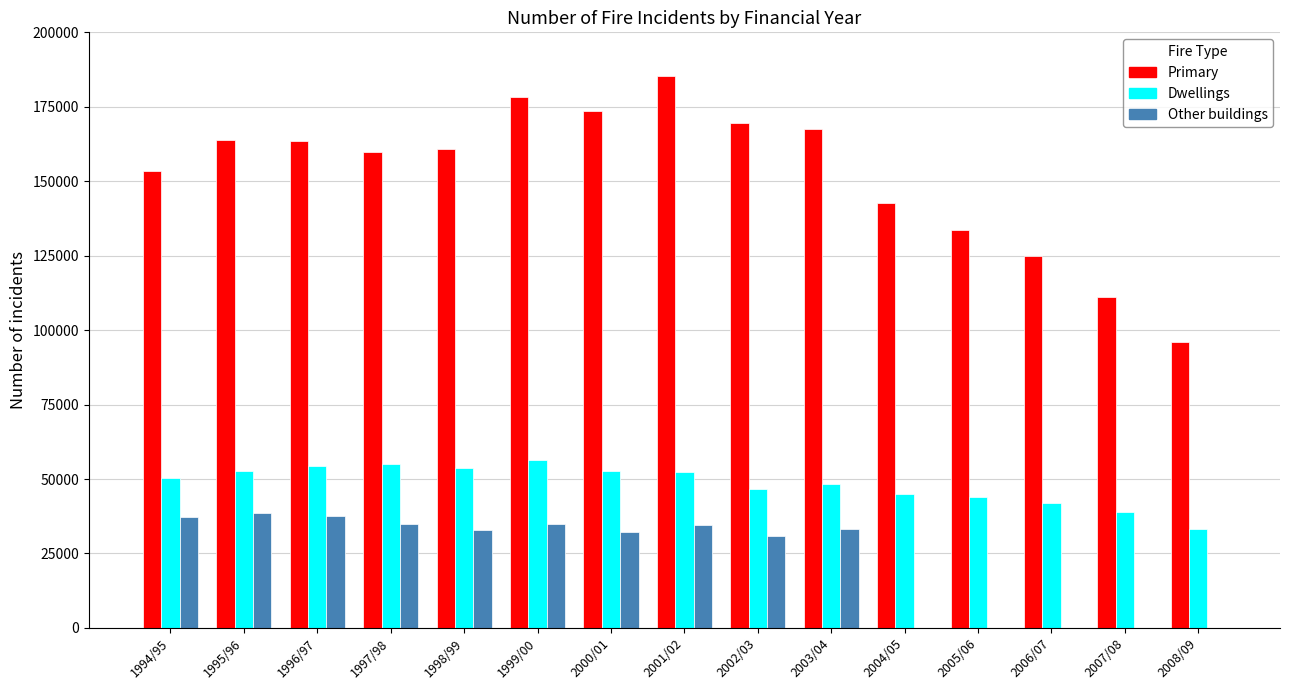

The value of Primary at 2001/02 is 277284.5. True or false?

False